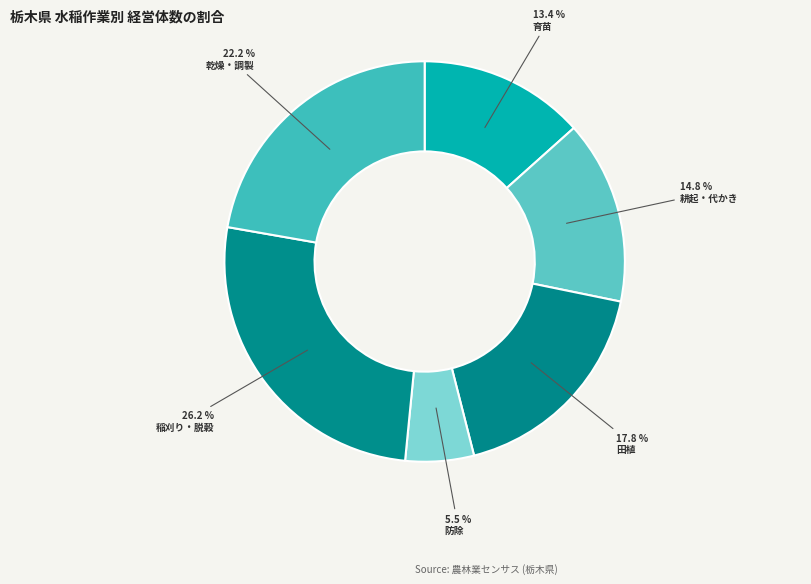

How many segments does this pie chart have?

6